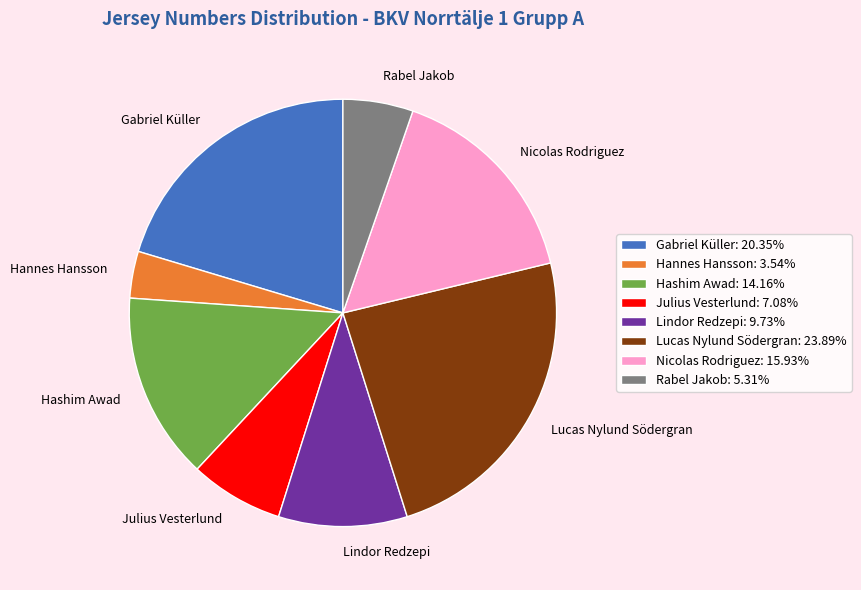

What is the ratio of the value at Lucas Nylund Södergran to the value at Hannes Hansson?

6.8